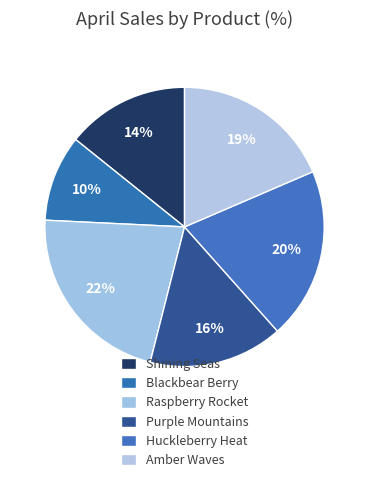

To the nearest percent, what percentage of the pie is Blackbear Berry?

10%